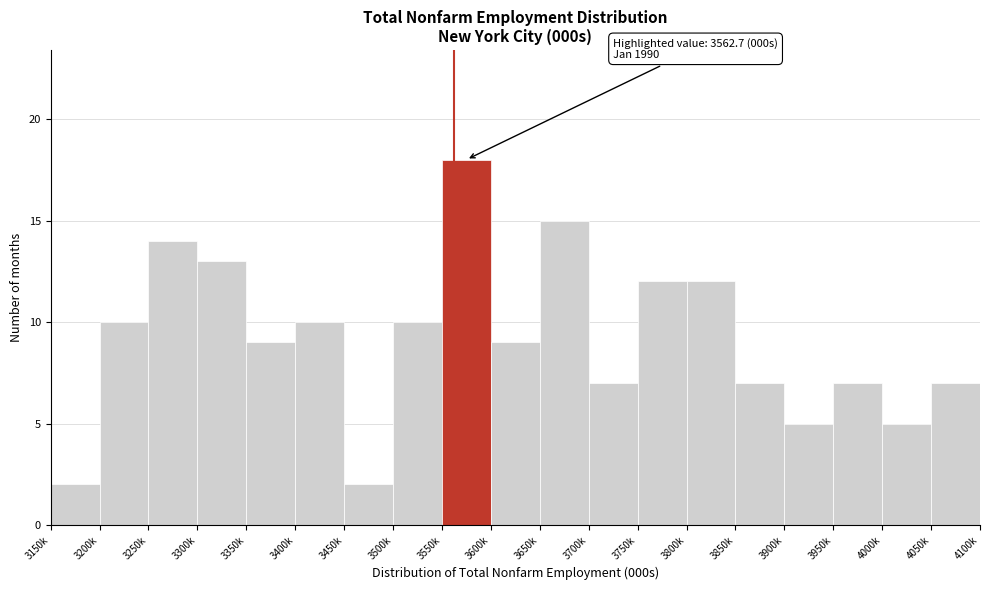

Reading right to left, extract all data points from this chart.

7	5	7	5	7	12	12	7	15	9	18	10	2	10	9	13	14	10	2